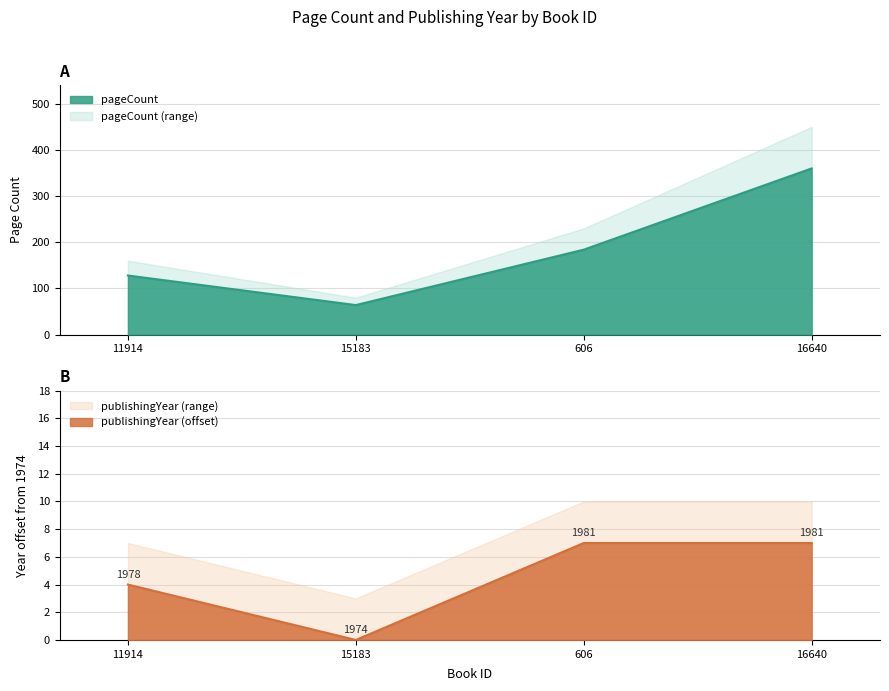

What is the lowest value of the pageCount series?

64